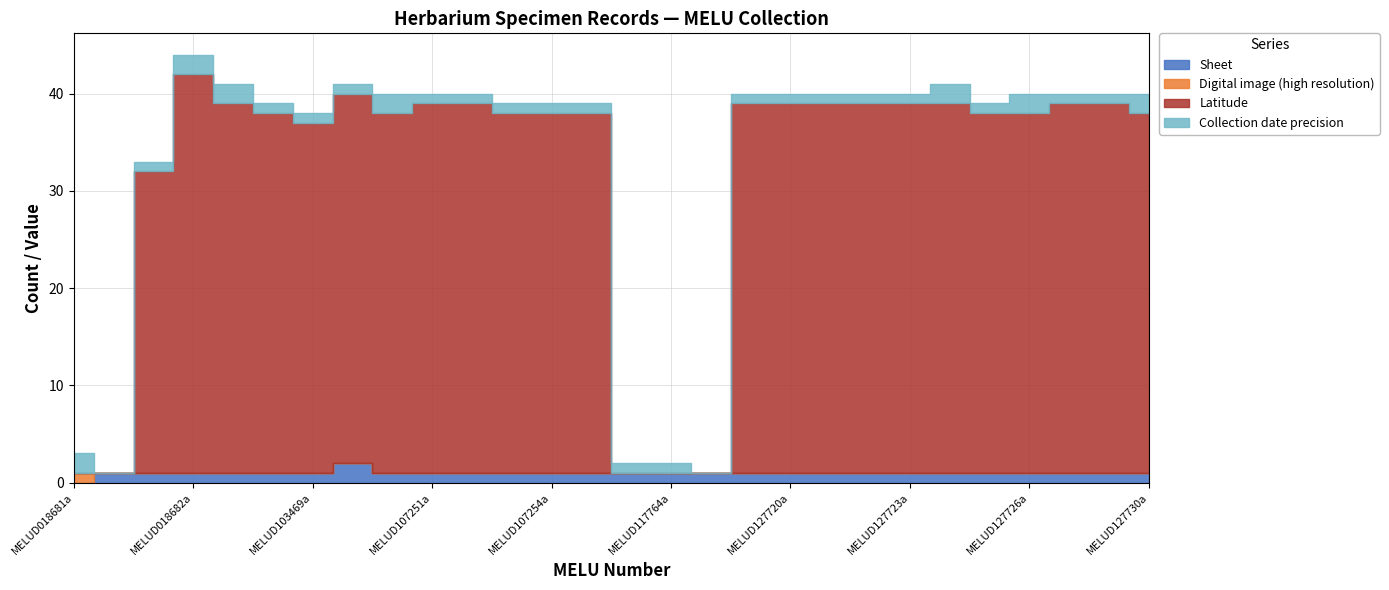

True or false: Collection date precision has a value of 2 at MELUD018685a.

False